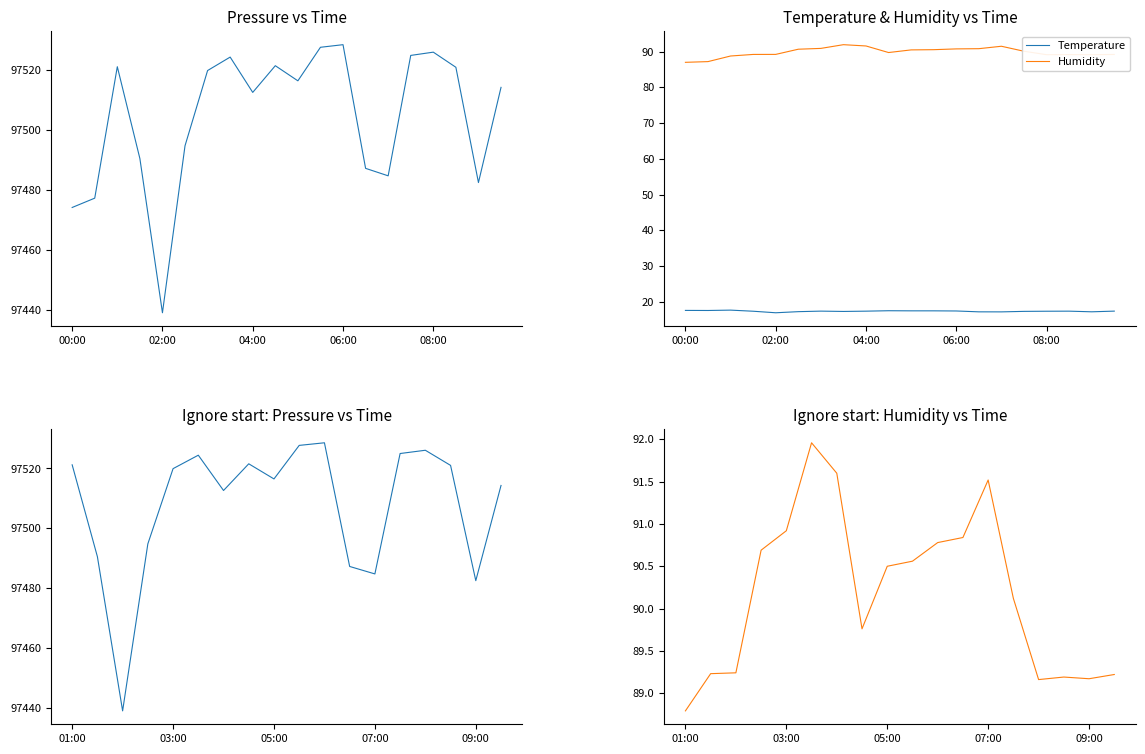

What is the label of the 6th point from the right?

07:00